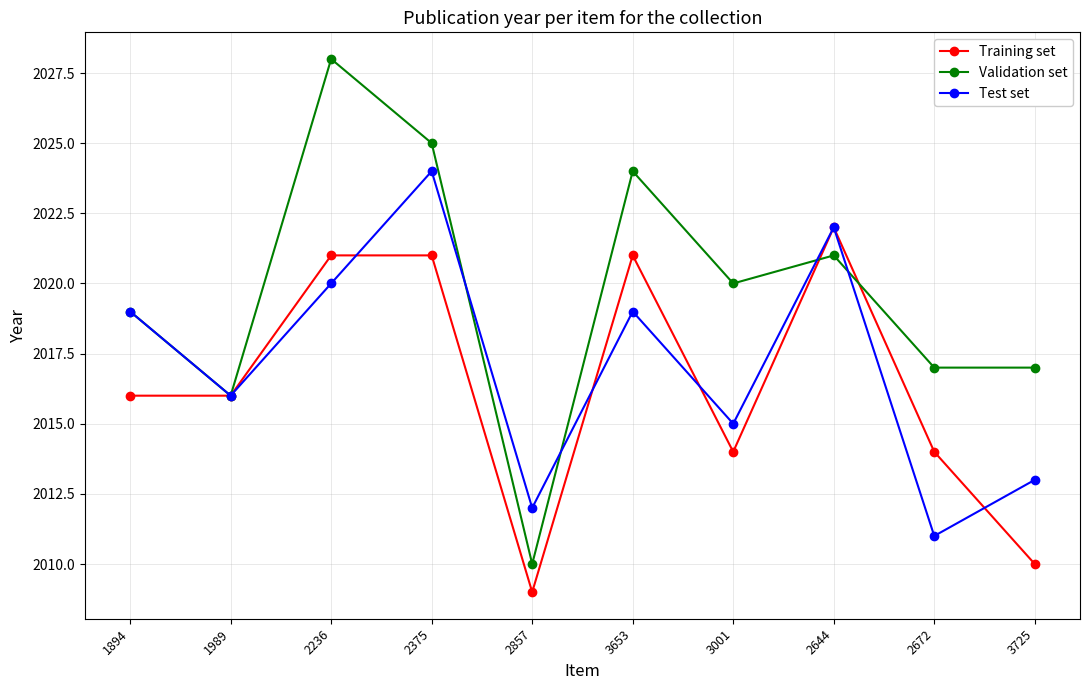

Where is the first local maximum for Validation set?

2236